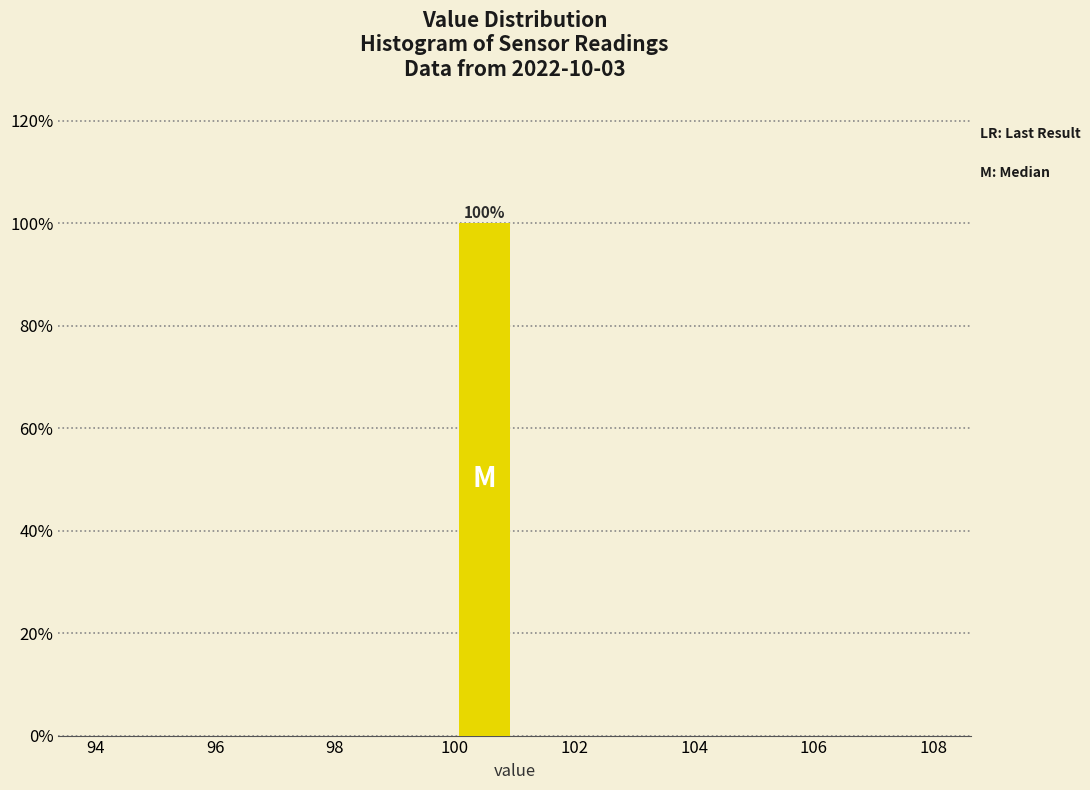

Over which range of the x-axis is the bar tallest?

100 to 101